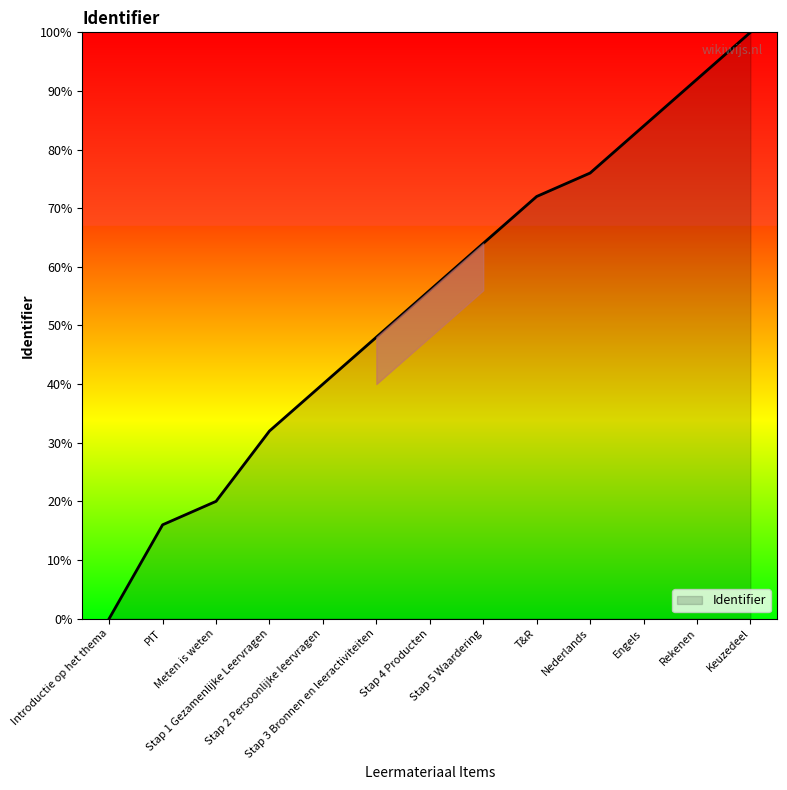

Reading left to right, transcribe all the data shown in this chart.

0.0	16.0	20.0	32.0	40.0	48.0	56.0	64.0	72.0	76.0	84.0	92.0	100.0